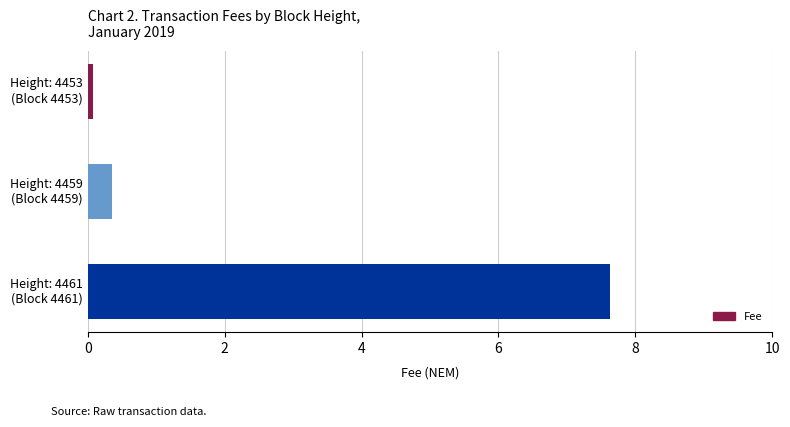

What is the average value?

2.7